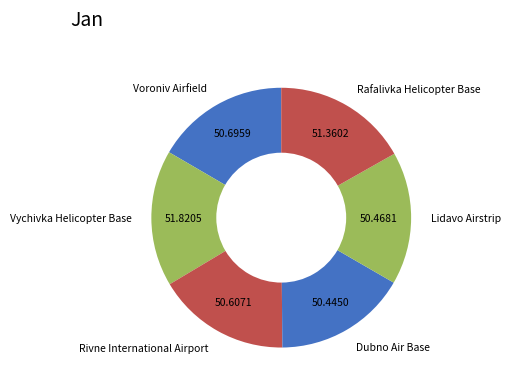

Does Rafalivka Helicopter Base represent more than half of the total?

No